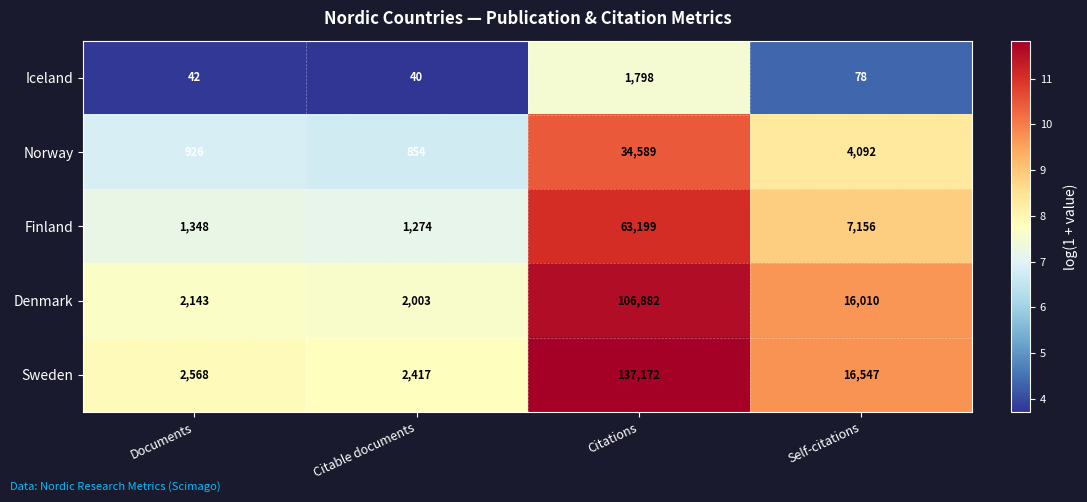

At which category does the chart reach its peak across all series?

Citations